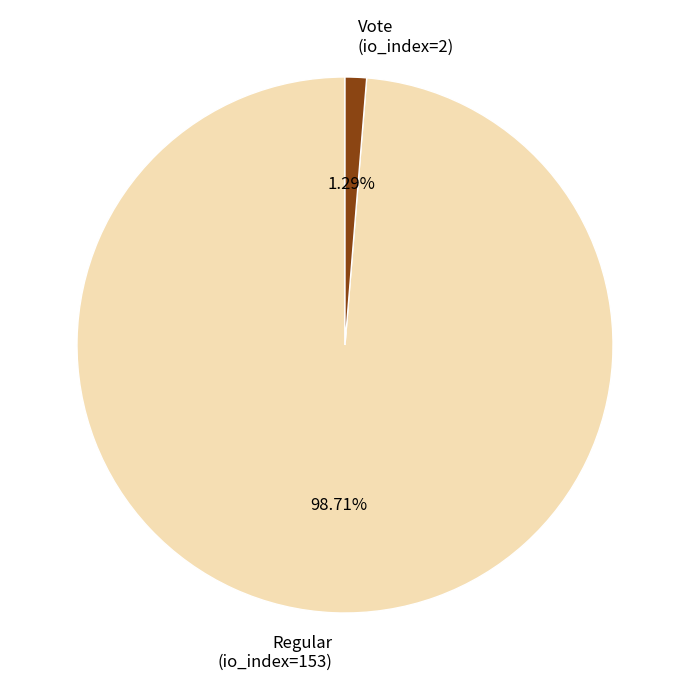

How many segments does this pie chart have?

2